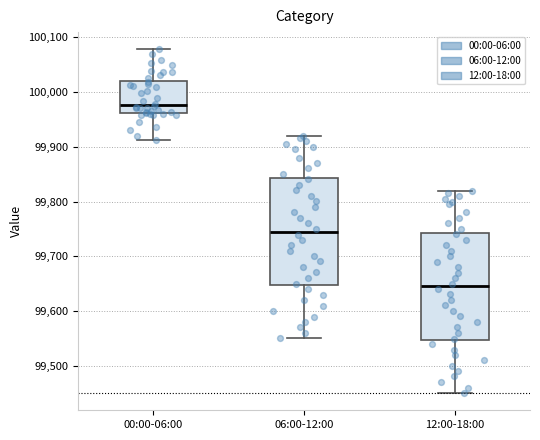

Reading left to right, read every box against the y-axis: the position of its median line, the range the box covers, and the ends of its whiskers. The values are not printed on the chart, so give them approximately, as read against the axis.

00:00-06:00: median 99980, box 99960 to 100020, whiskers 99910 to 100080
06:00-12:00: median 99750, box 99650 to 99840, whiskers 99550 to 99920
12:00-18:00: median 99650, box 99550 to 99740, whiskers 99450 to 99820